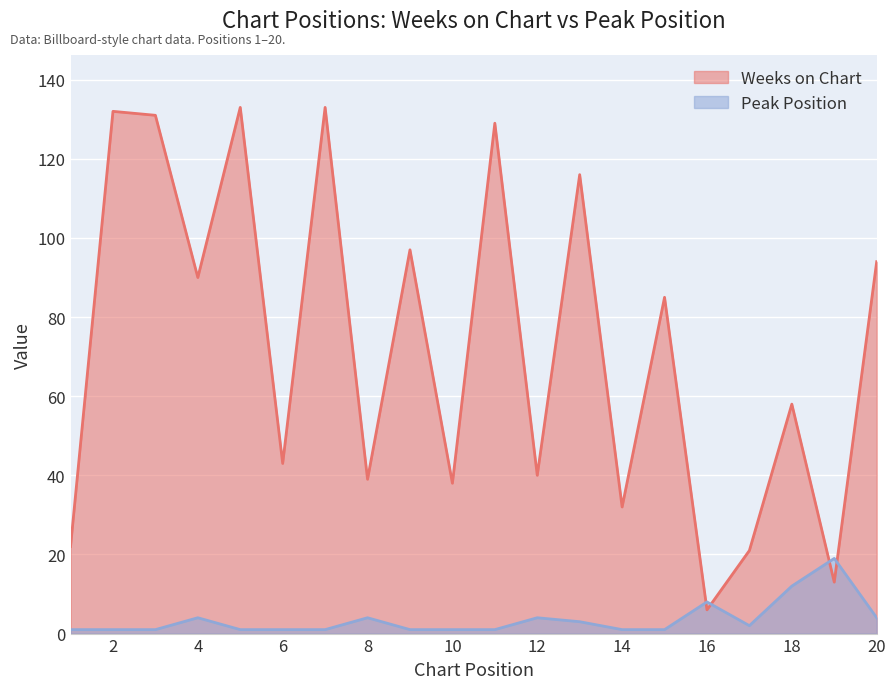

What is the average value of the Peak Position series?

4